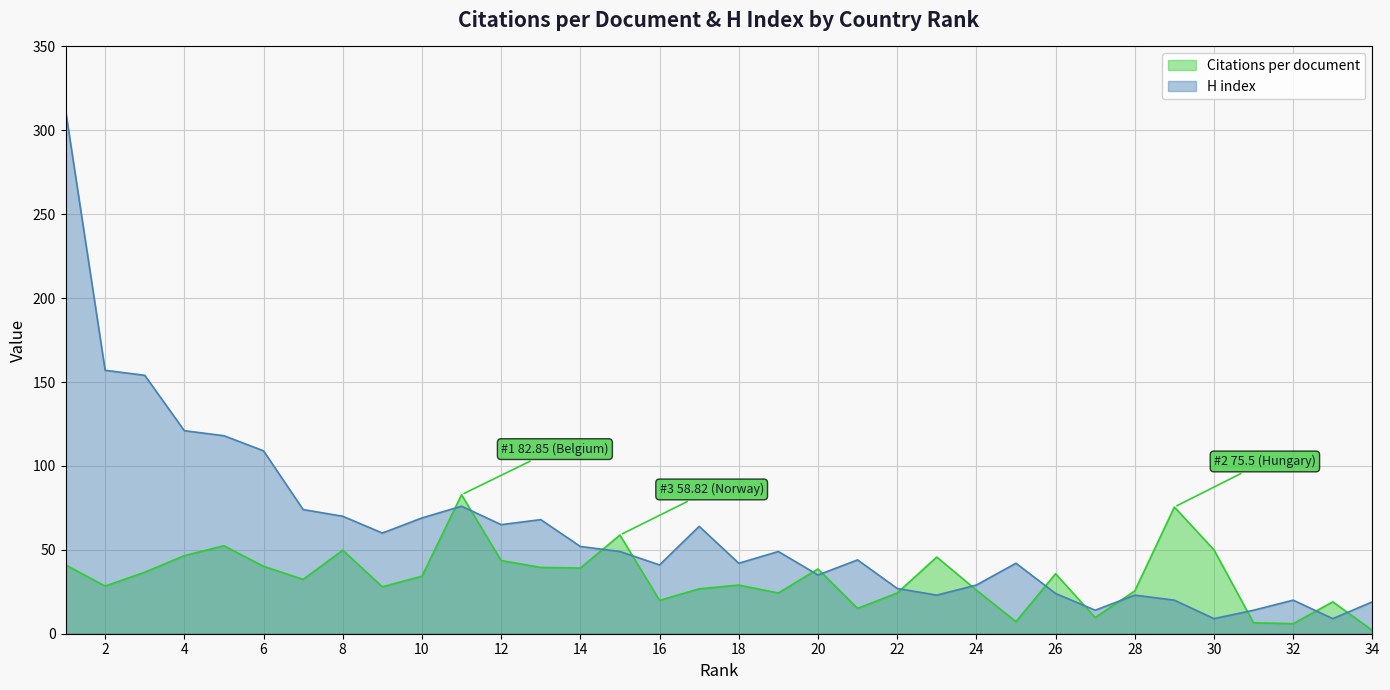

Where is Citations per document nearest to the value 42?

1